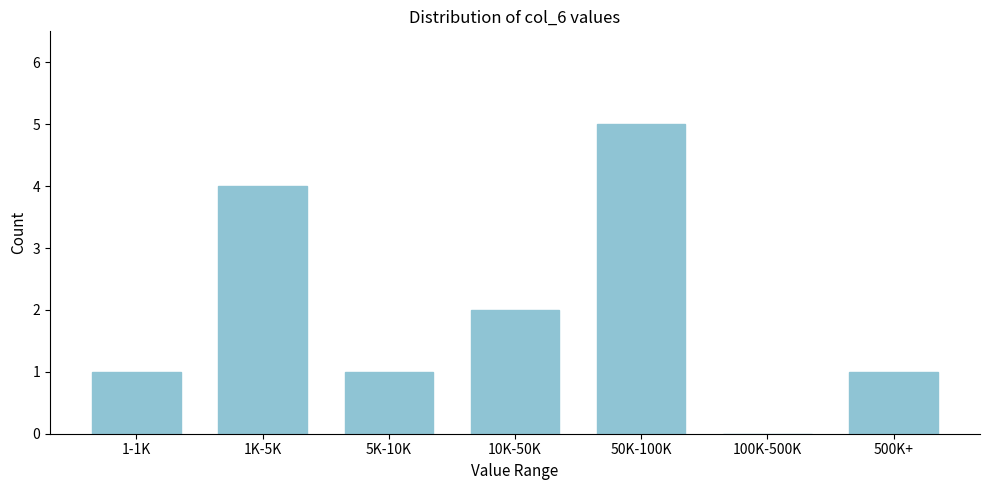

Reading left to right, list all the values displayed in this chart.

1-1K=1	1K-5K=4	5K-10K=1	10K-50K=2	50K-100K=5	100K-500K=0	500K+=1